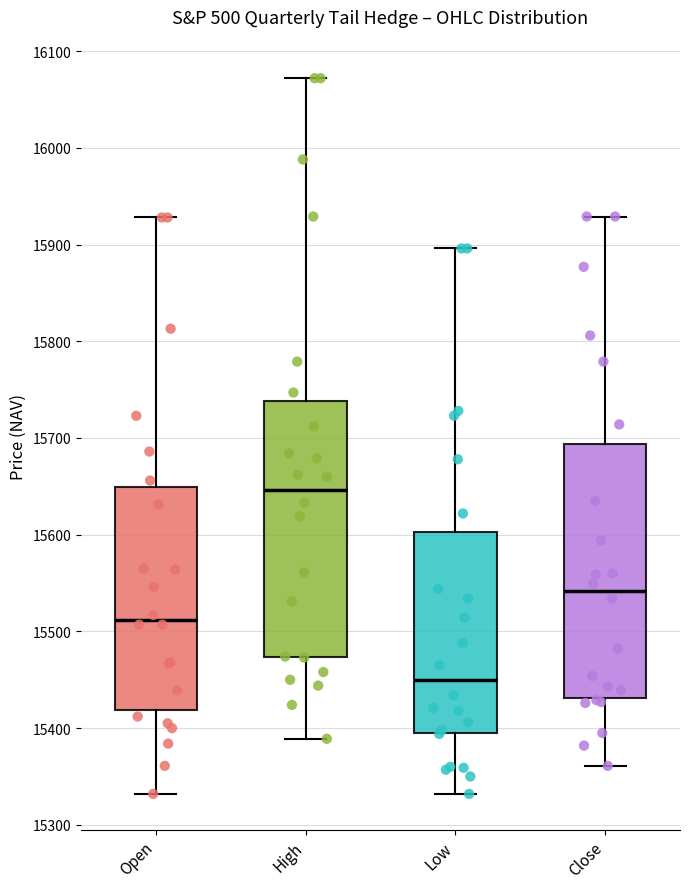

Which box's median line is the lowest?

Low